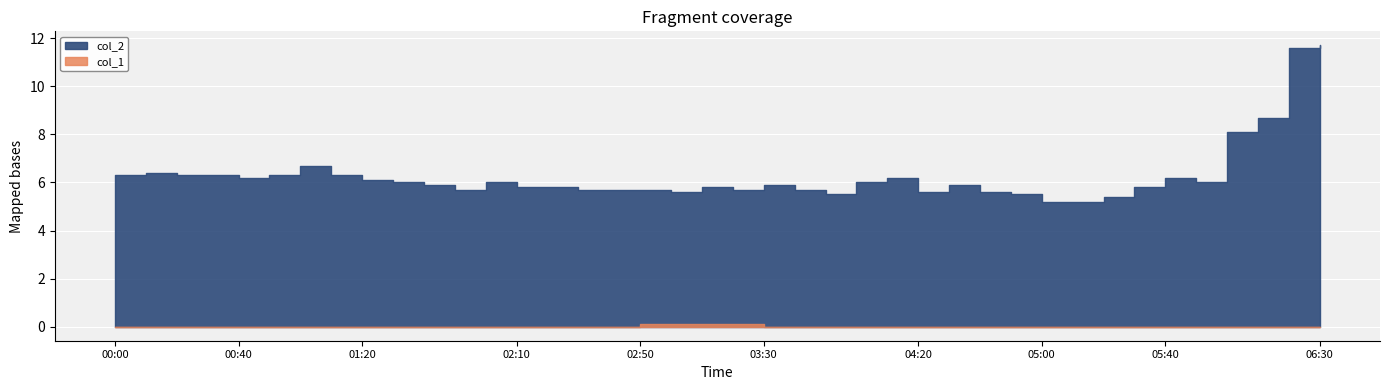

Rank the series at 2023/05/01 03:00:00 from lowest to highest value.

col_1, col_2